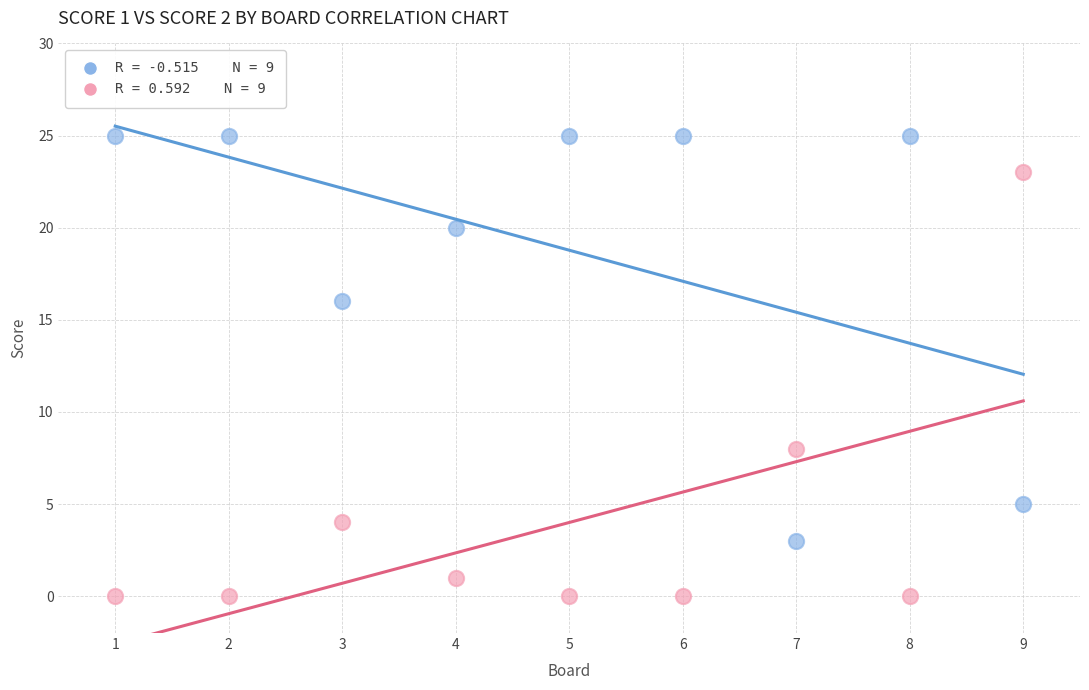

Across all data points, what is the range of Y values (max minus min)?

25